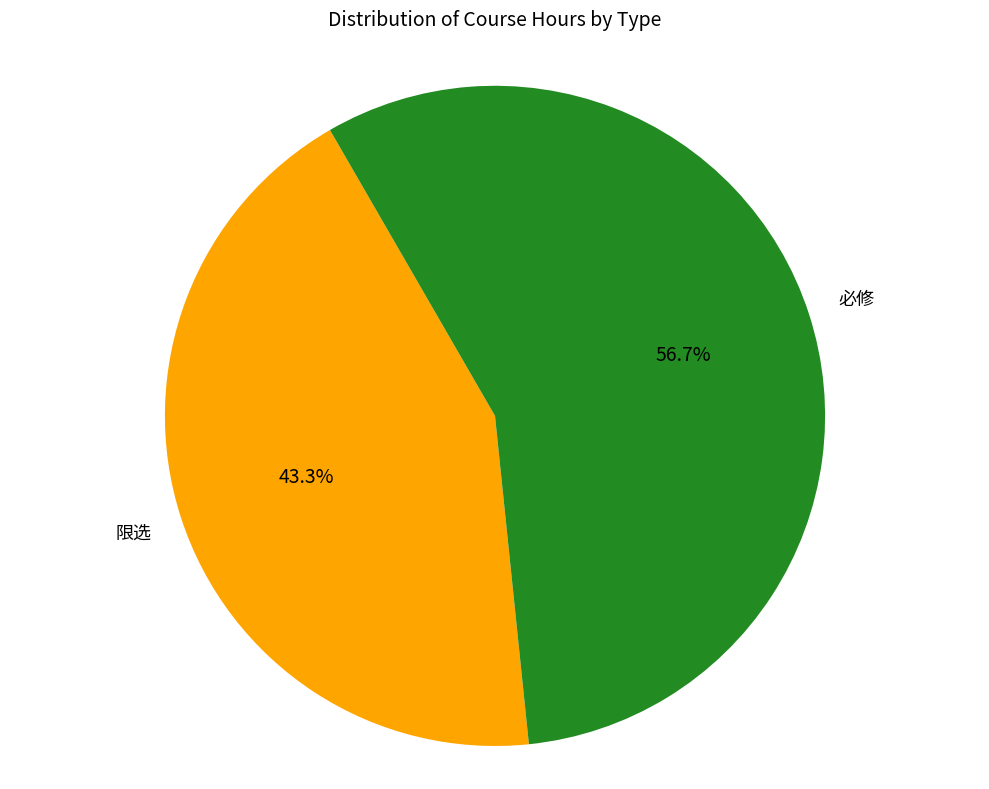

Does 必修 account for over 50% of the chart?

Yes